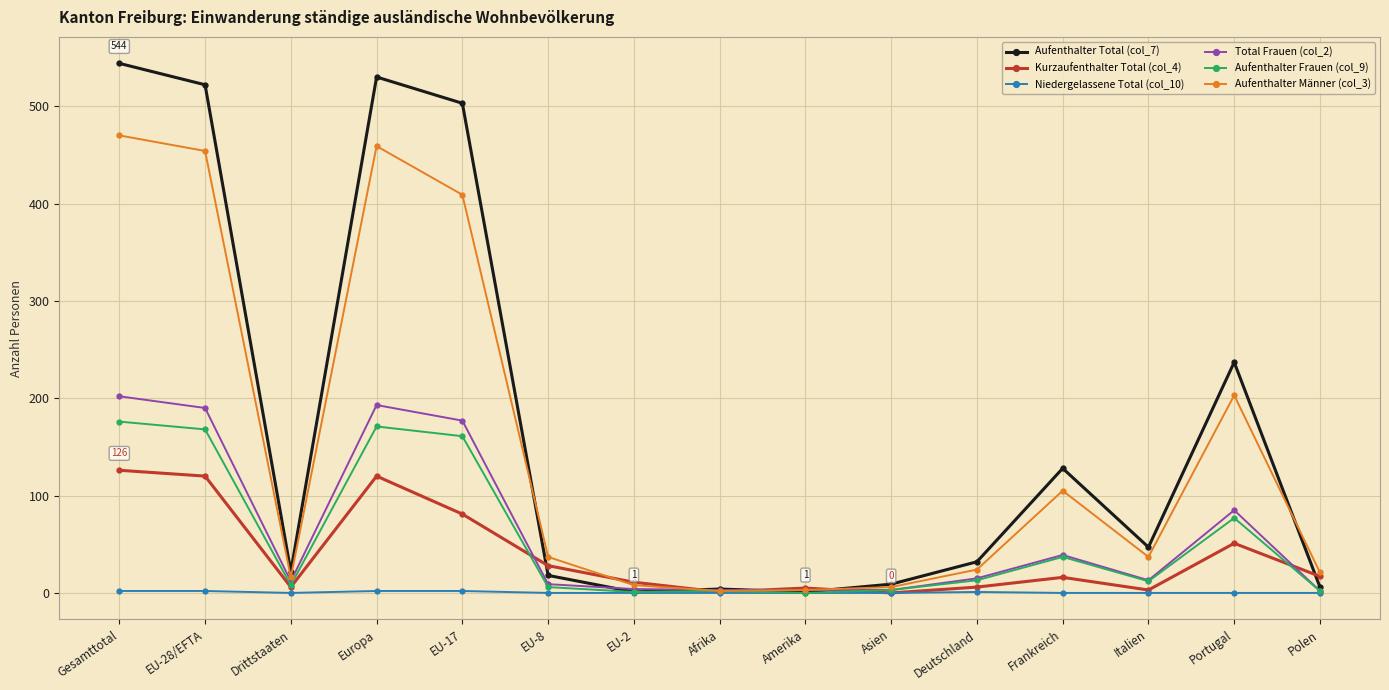

Is it true that Aufenthalter Frauen (col_9) equals 8 at Drittstaaten?

True